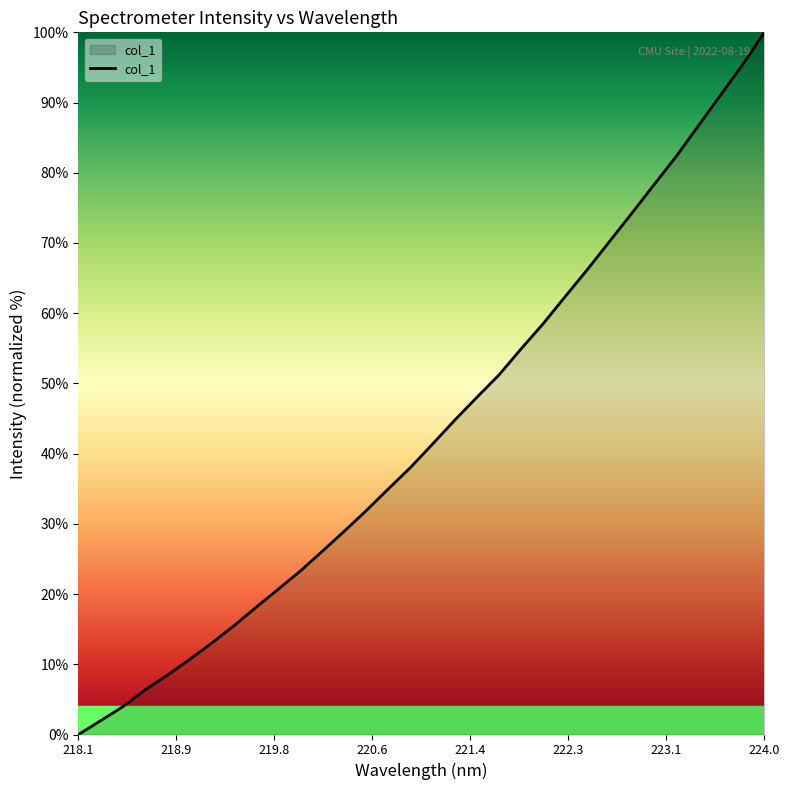

What is the difference between the maximum and minimum values?

100.0